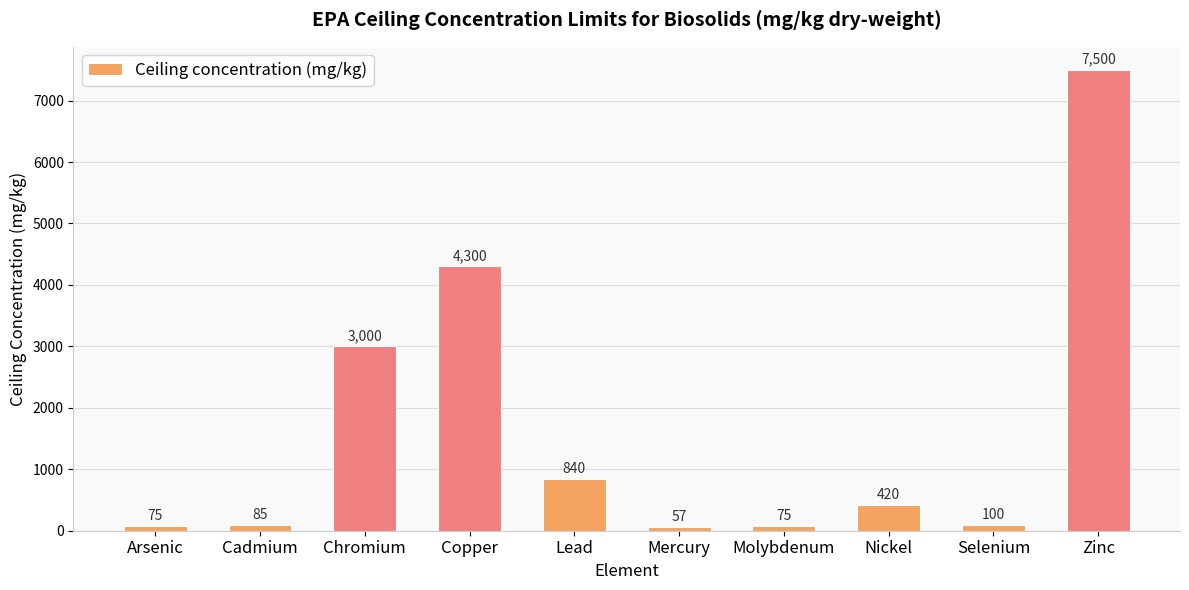

What is the sum of the values at Arsenic and Lead?

915